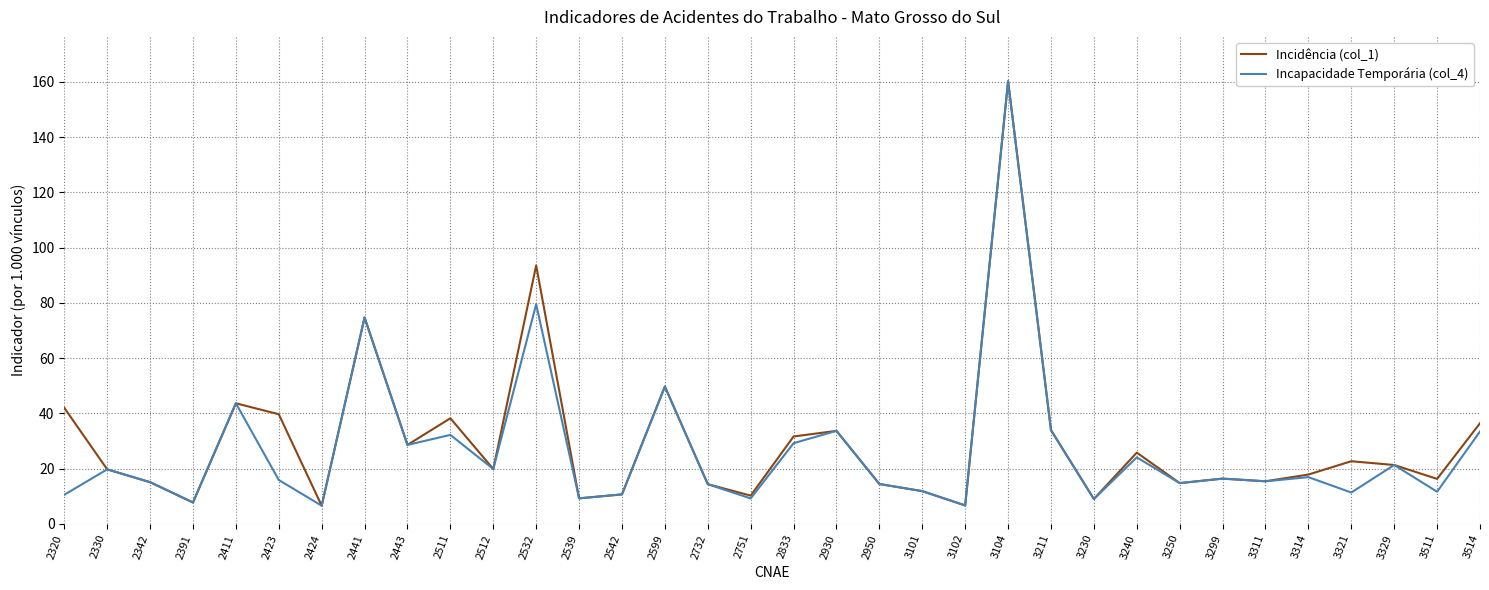

Where is the first local minimum for Incapacidade Temporária (col_4)?

2391